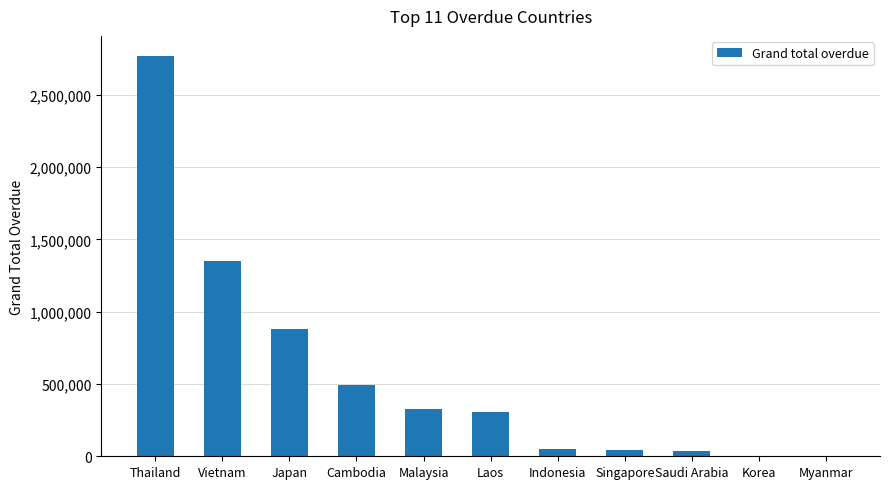

True or false: the data shows 304993.5 at Laos.

True